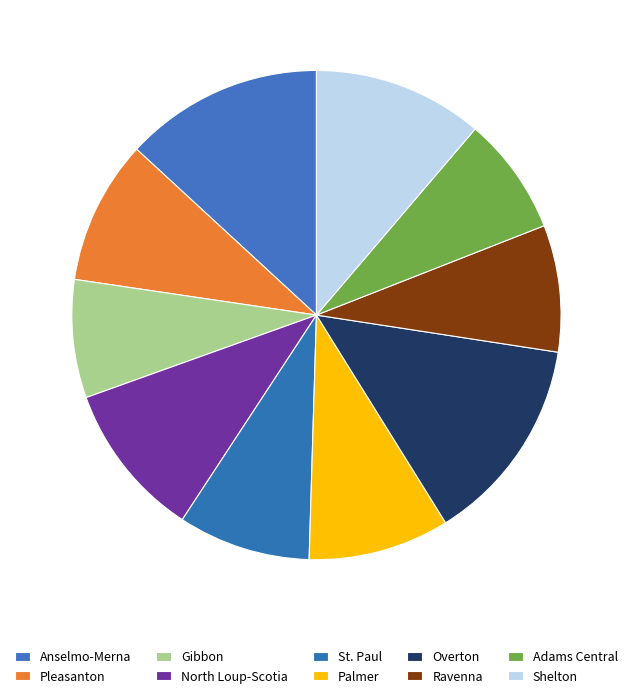

How many segments does this pie chart have?

10